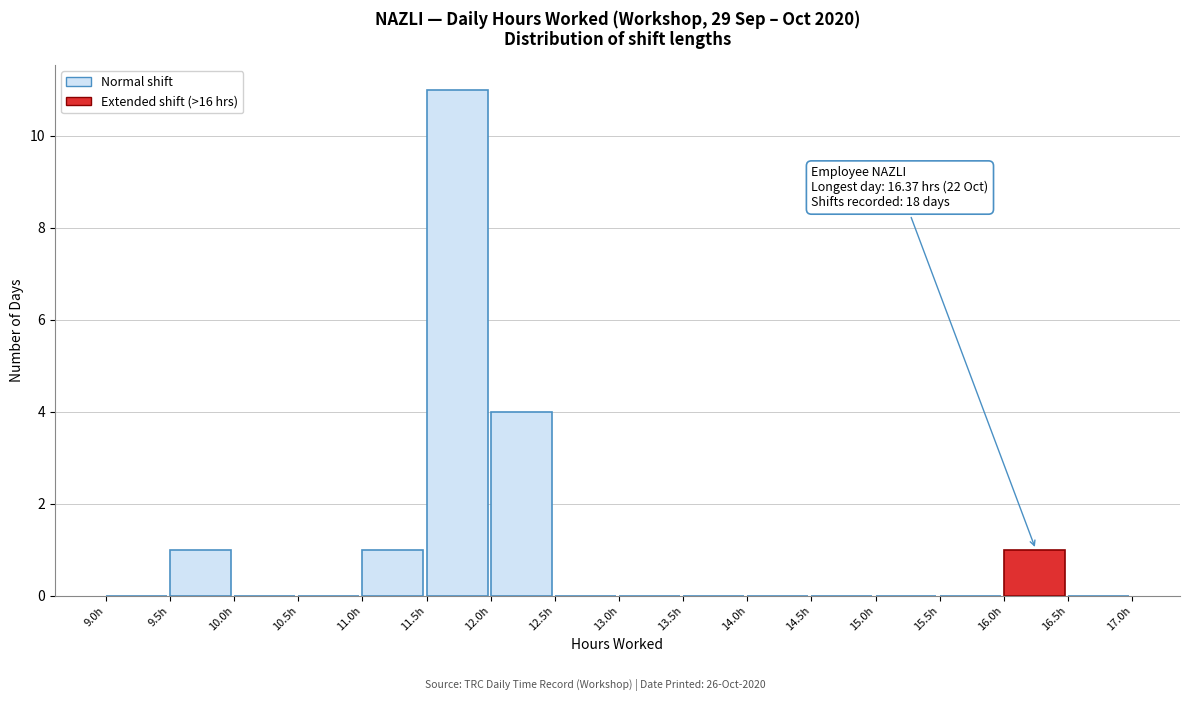

Over which range of the x-axis is the bar tallest?

11.5 to 12.0